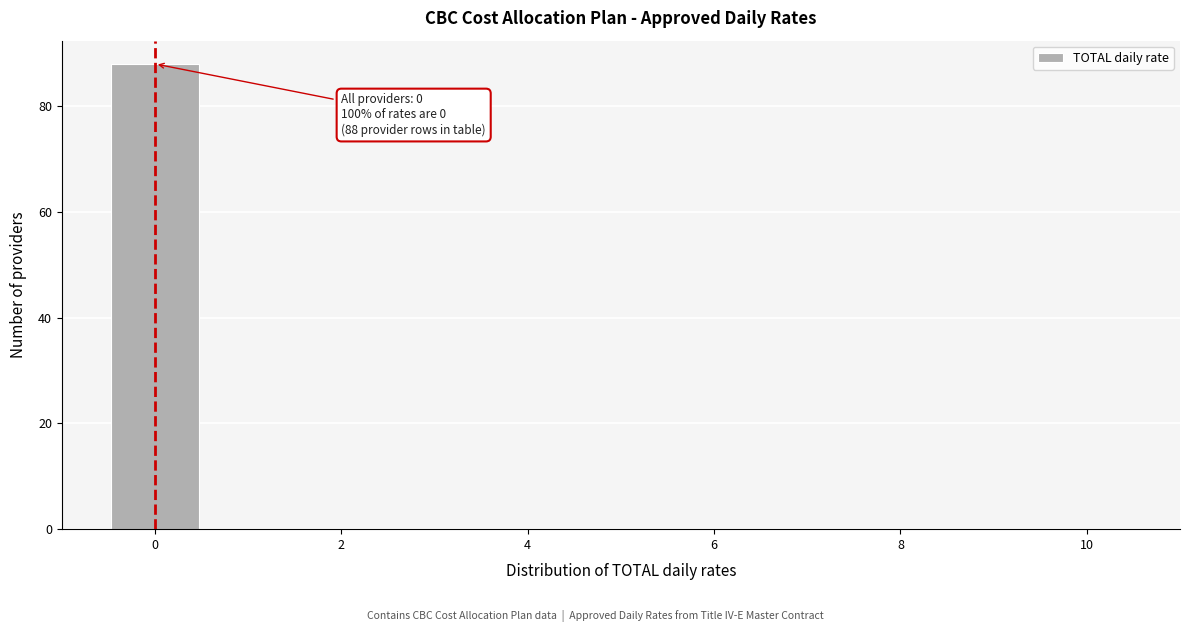

Over which range of the x-axis is the bar tallest?

-0.5 to 0.5